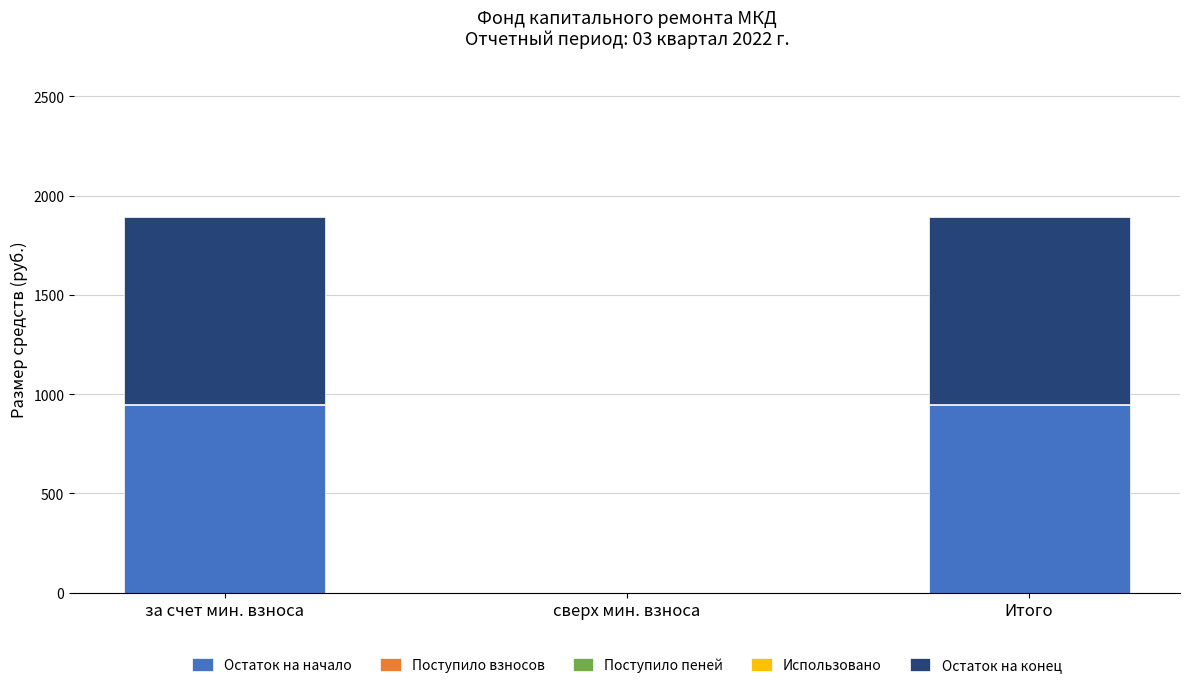

What is the maximum value for Остаток на начало?

945.0